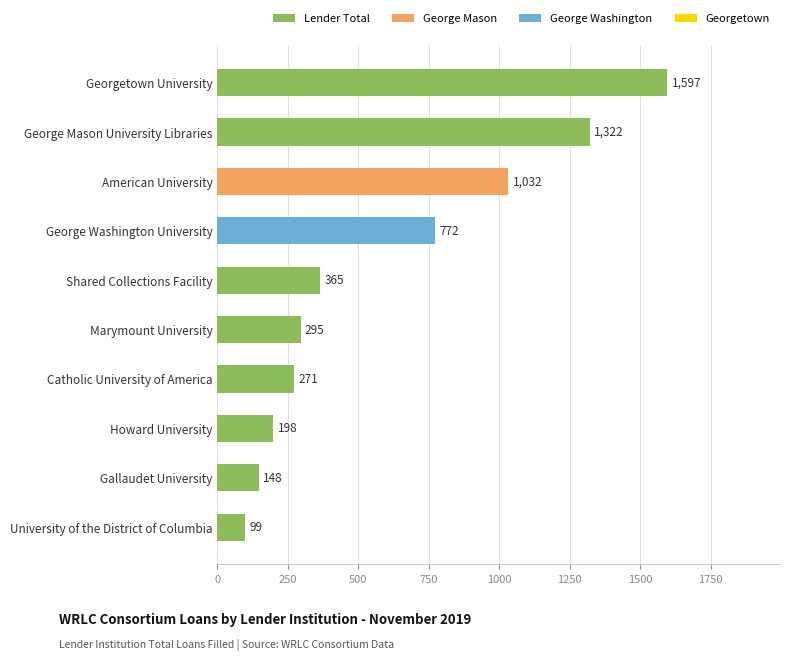

List the labels in order of value, smallest first.

University of the District of Columbia, Gallaudet University, Howard University, Catholic University of America, Marymount University, Shared Collections Facility, George Washington University, American University, George Mason University Libraries, Georgetown University